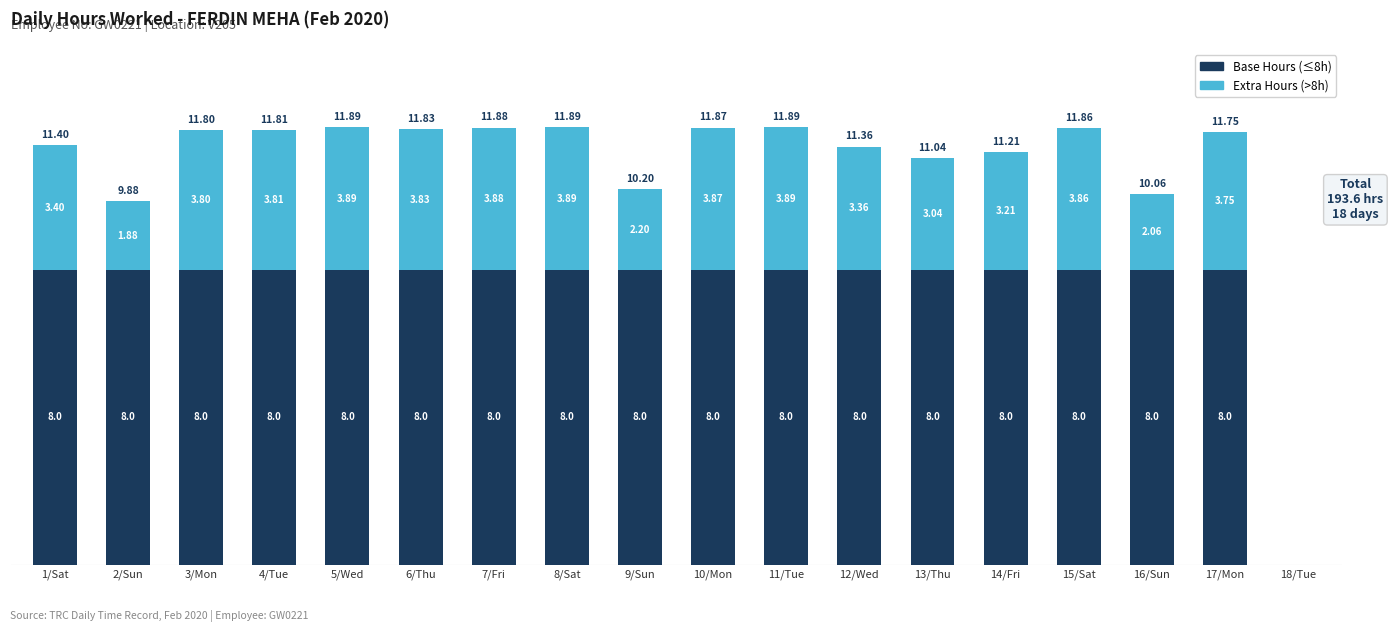

How many positive values does the Base Hours (≤8h) series have?

17